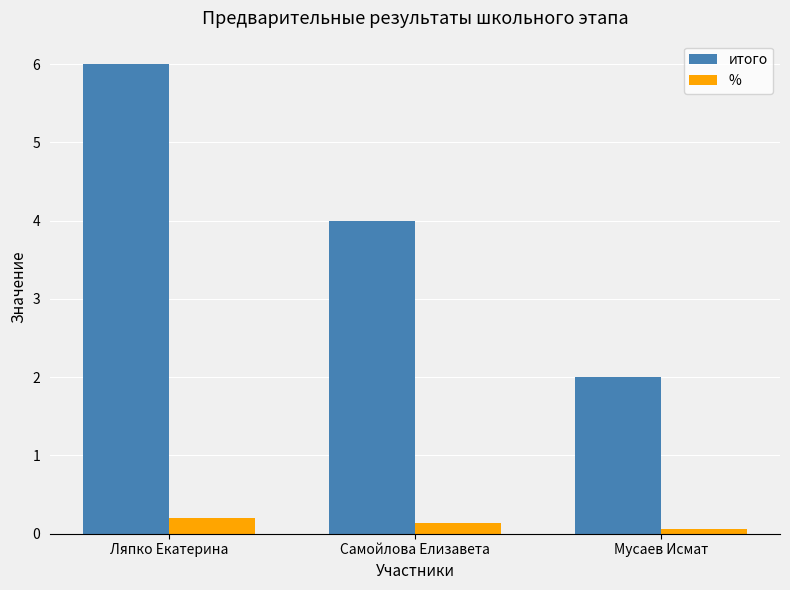

What position from the right is Ляпко Екатерина?

3